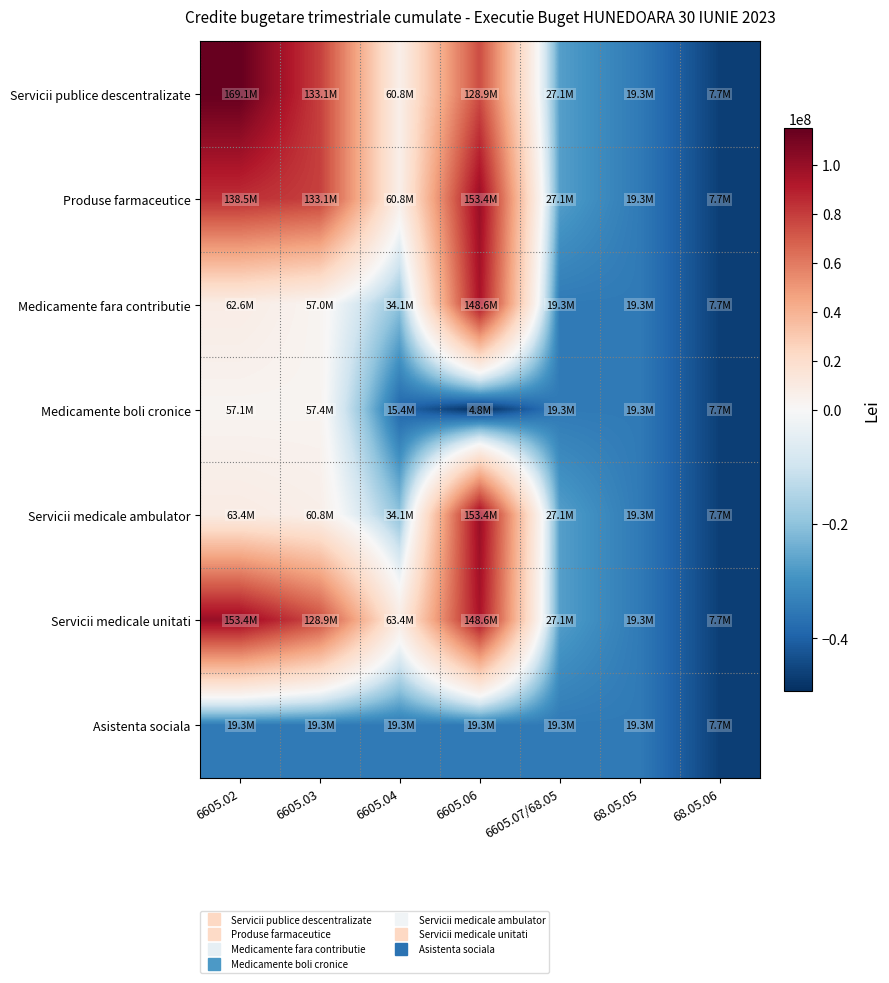

Between 6605.06 and 6605.03, which is larger?

6605.03